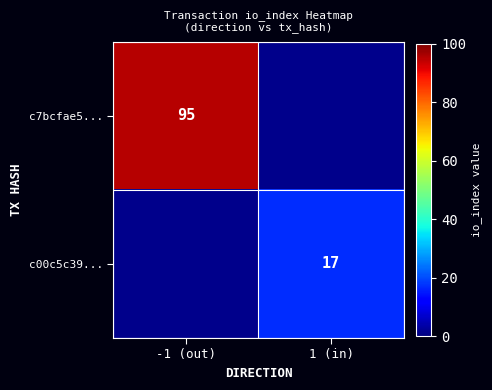

Is it true that c7bcfae5... equals 35 at -1 (out)?

False